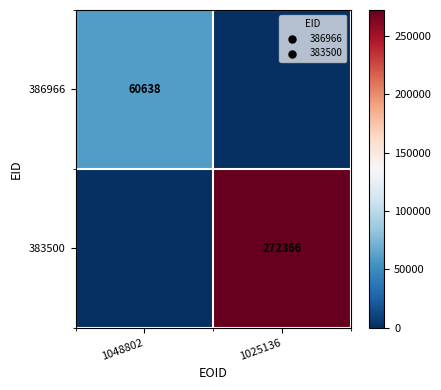

Is it true that 386966 equals 60638 at 1048802?

True